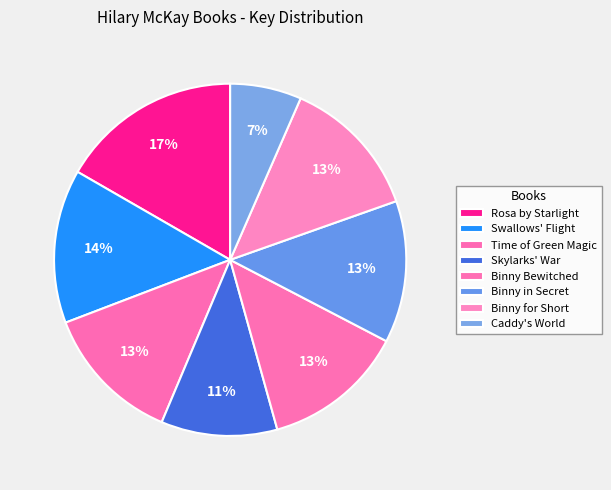

Do Binny Bewitched and Time of Green Magic together represent more than half of the pie?

No